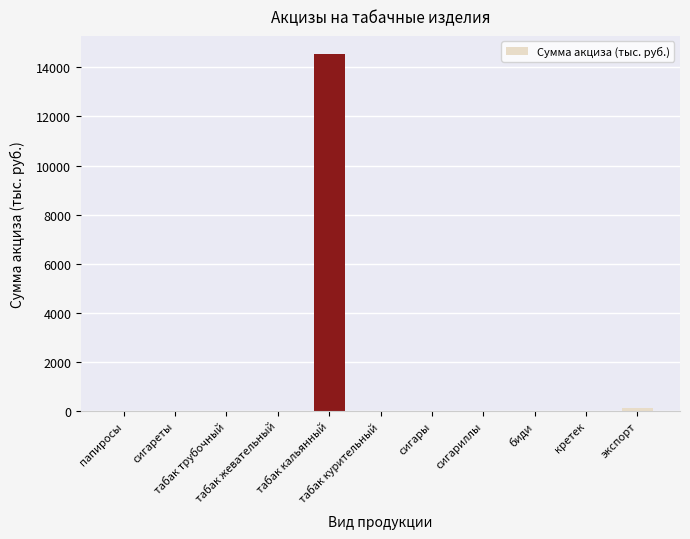

The chart shows a value of 108 at экспорт. True or false?

True